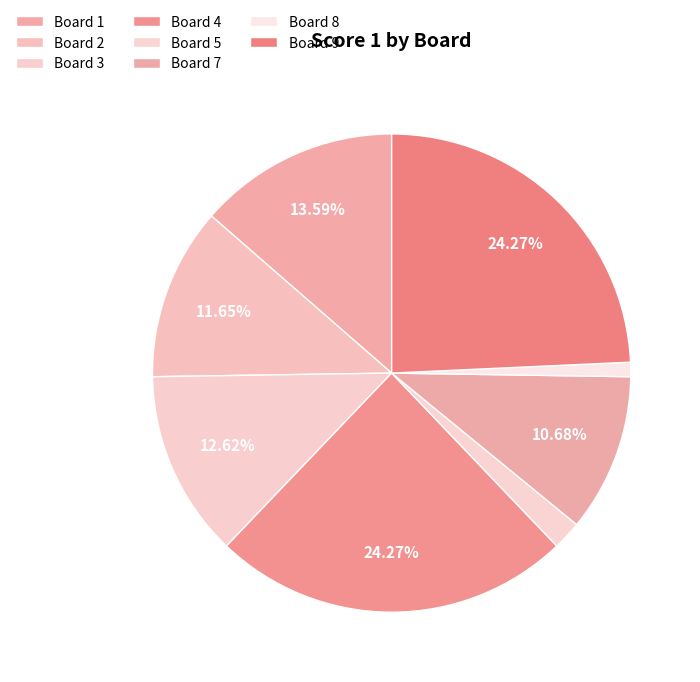

To the nearest percent, what is the difference between the largest and smallest slice percentages?

24%